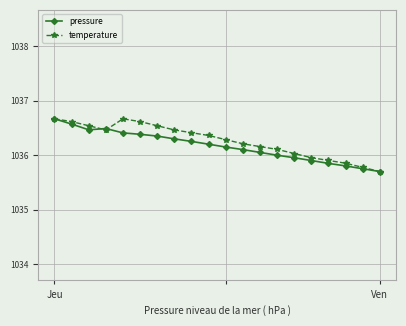

What is the maximum value for pressure?

1036.7